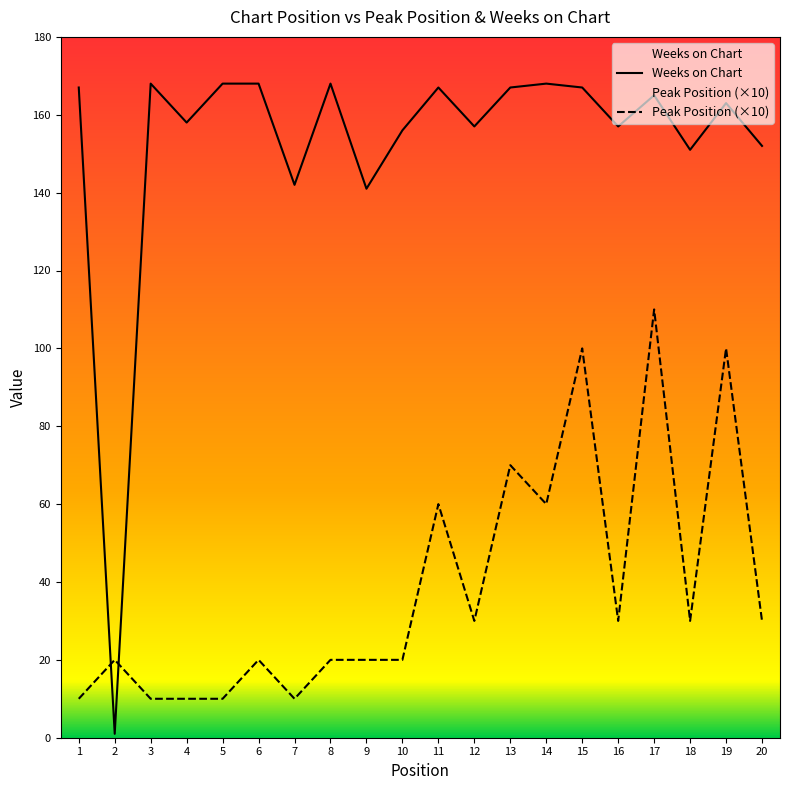

What is the highest value of the Peak Position series?

110